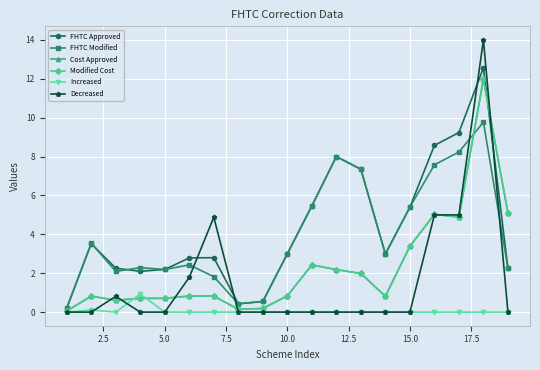

Does the chart have visible grid lines?

Yes